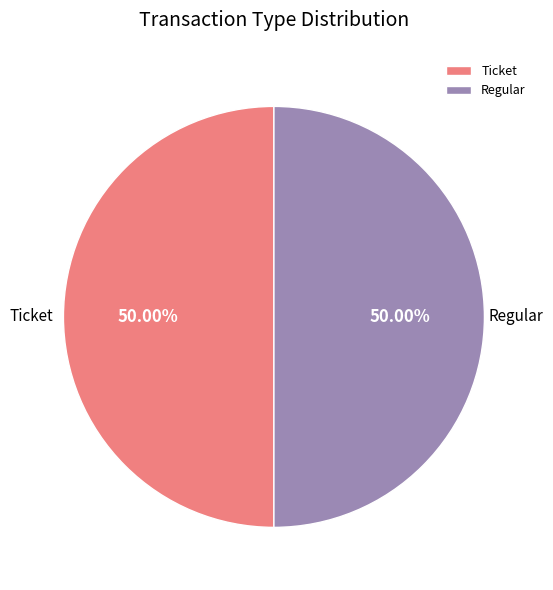

Combined, do Ticket and Regular account for over 50%?

Yes